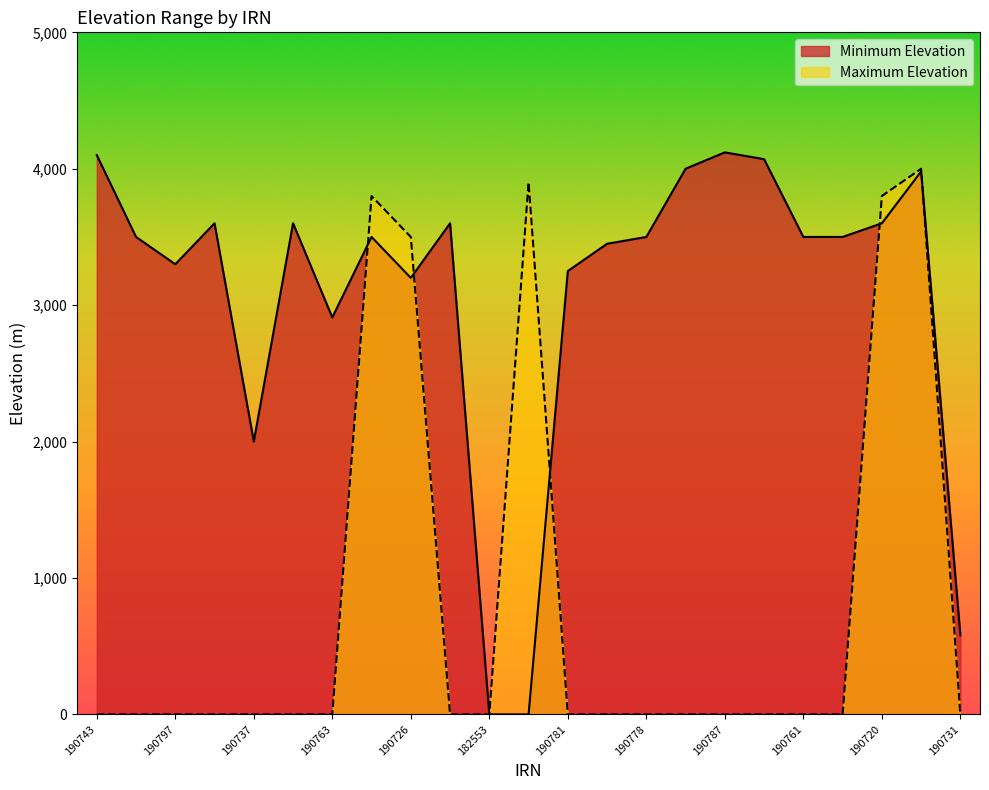

After their last crossing, which series has the higher values: Minimum Elevation or Maximum Elevation?

Minimum Elevation